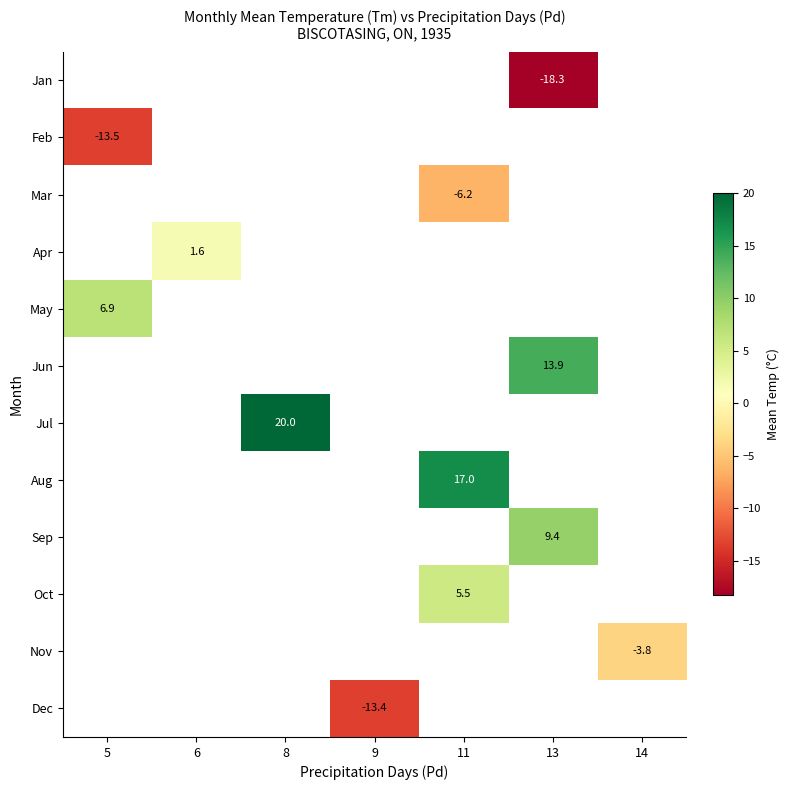

What is the highest value of the Feb series?

-13.5